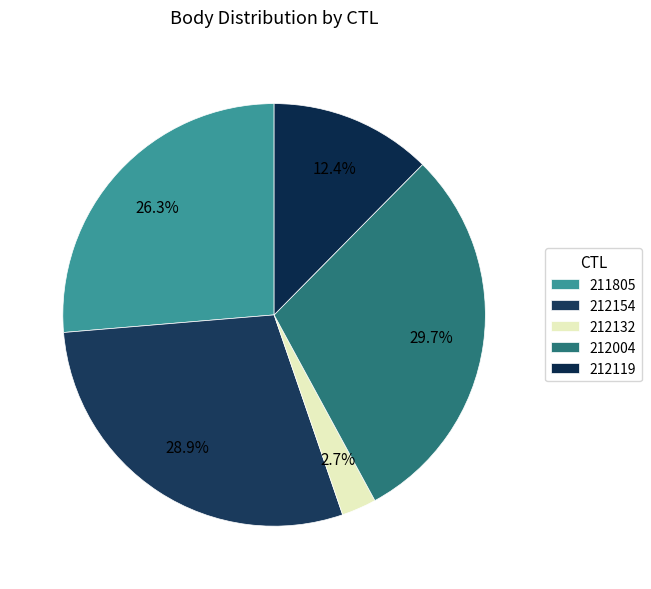

How many slices are in this pie chart?

5